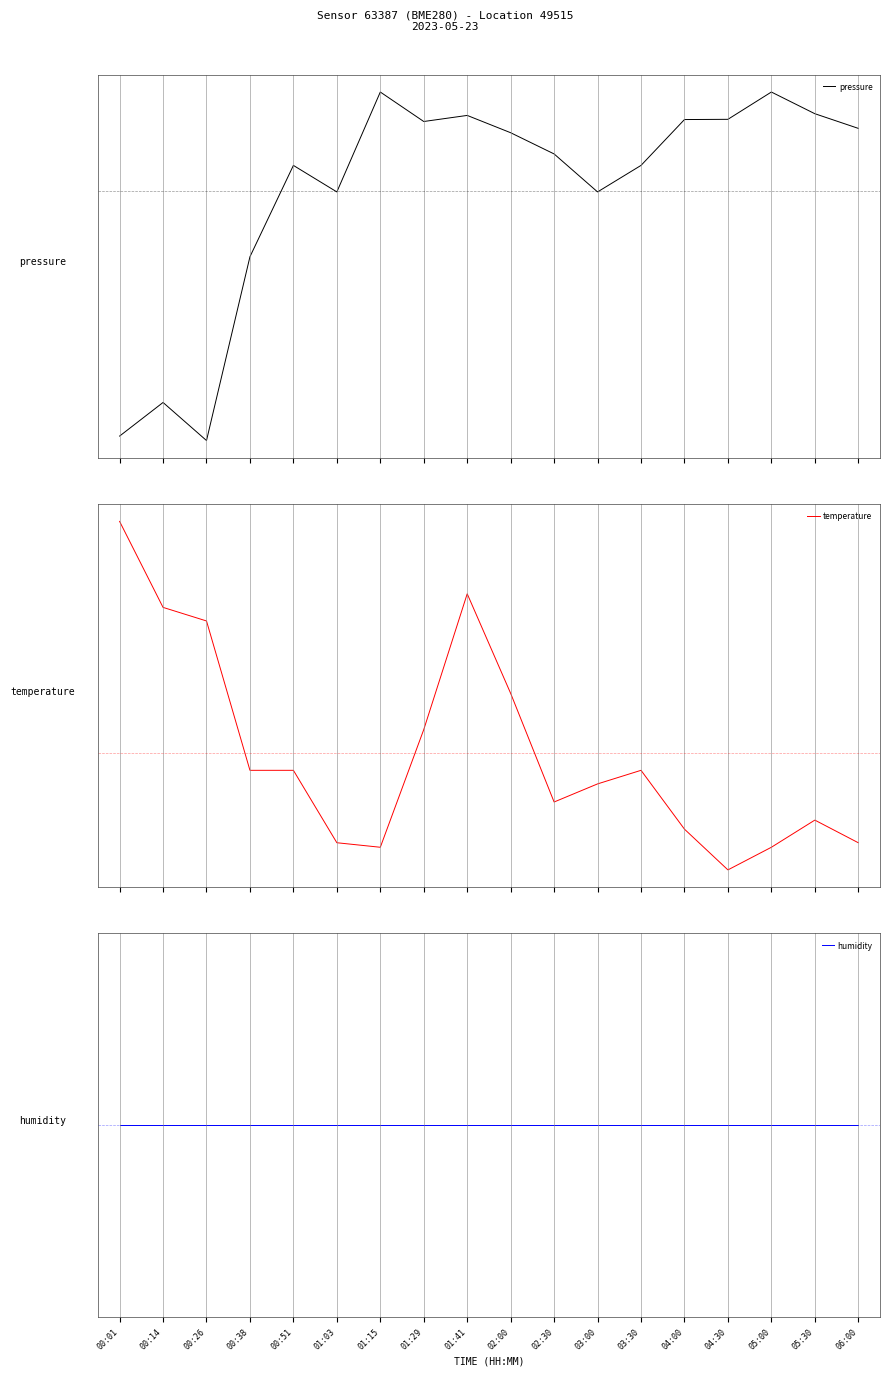

Between which two adjacent categories do temperature and pressure first intersect?

00:38 and 00:51